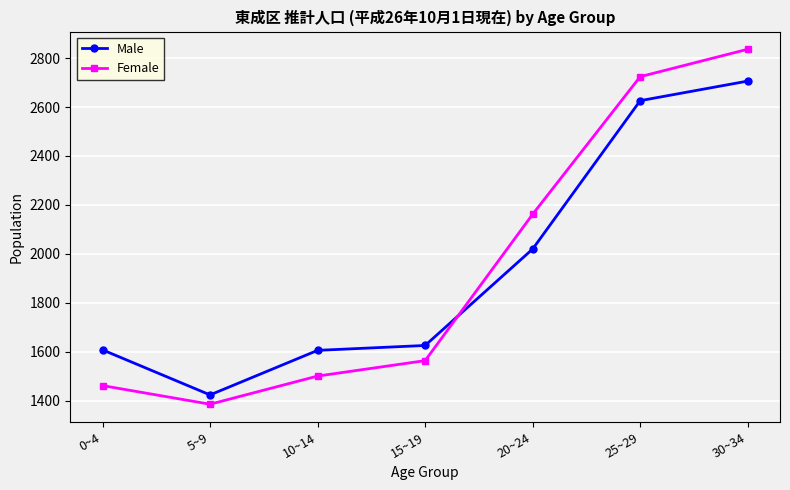

What is the sum of the Female values at 10~14 and 15~19?

3065